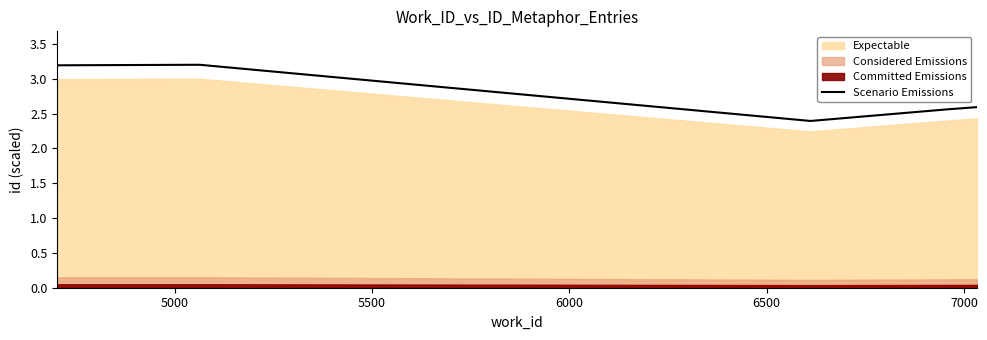

What is the value of the 1st point from the left?

3.2